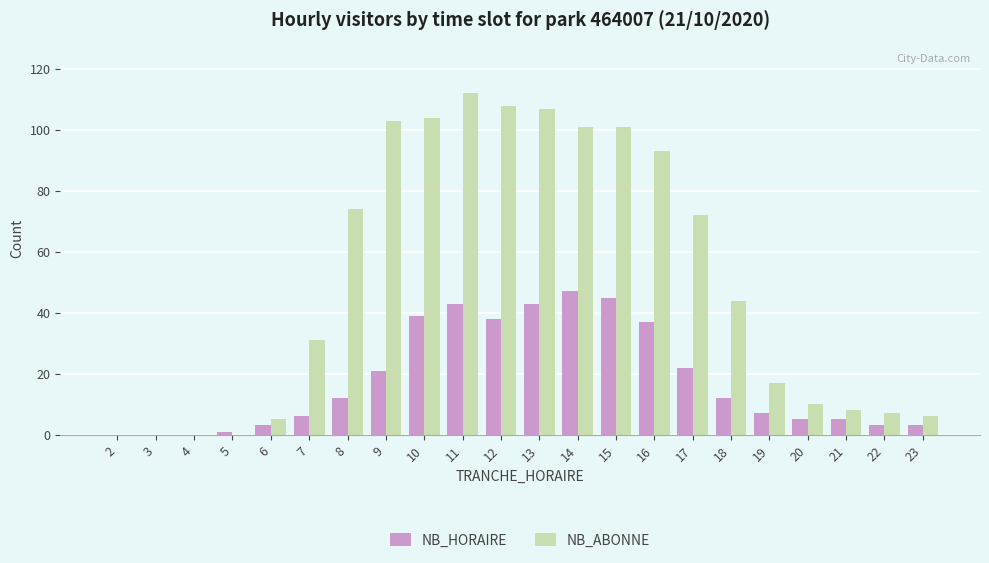

How many data points does each series have?

22